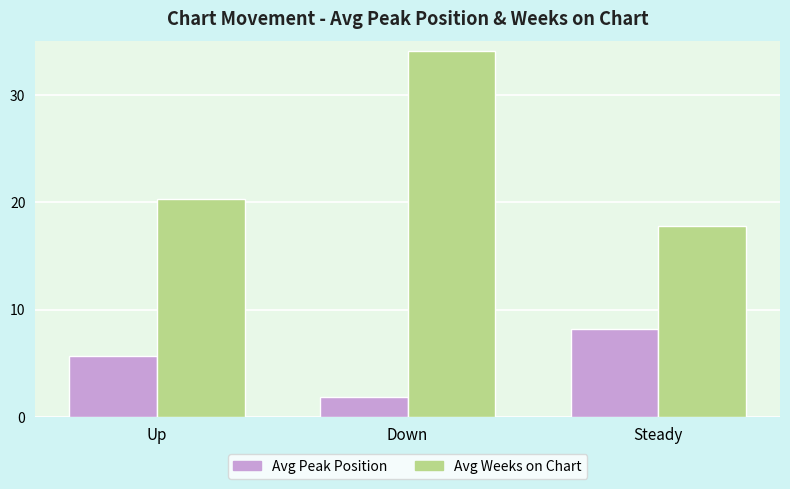

The value of Avg Weeks on Chart at Steady is 17.8. True or false?

True